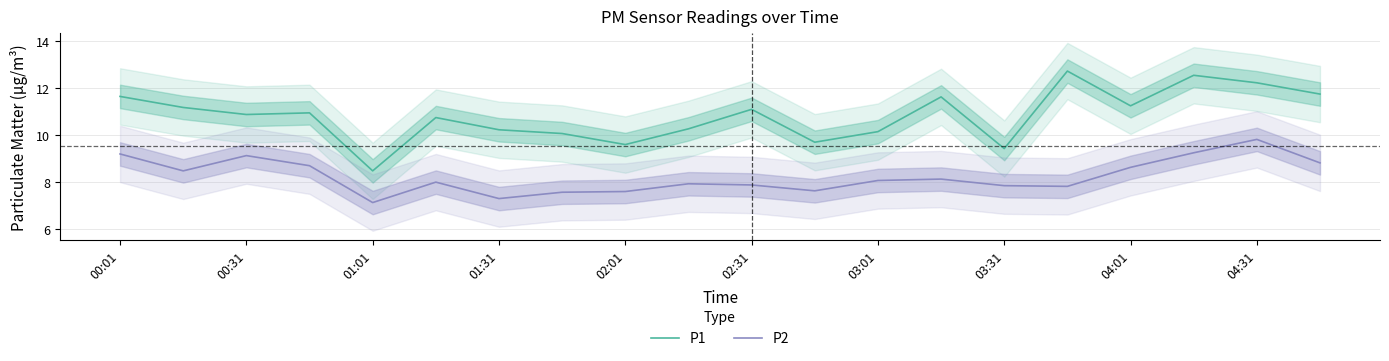

What are all the series names shown in the legend?

P1, P2